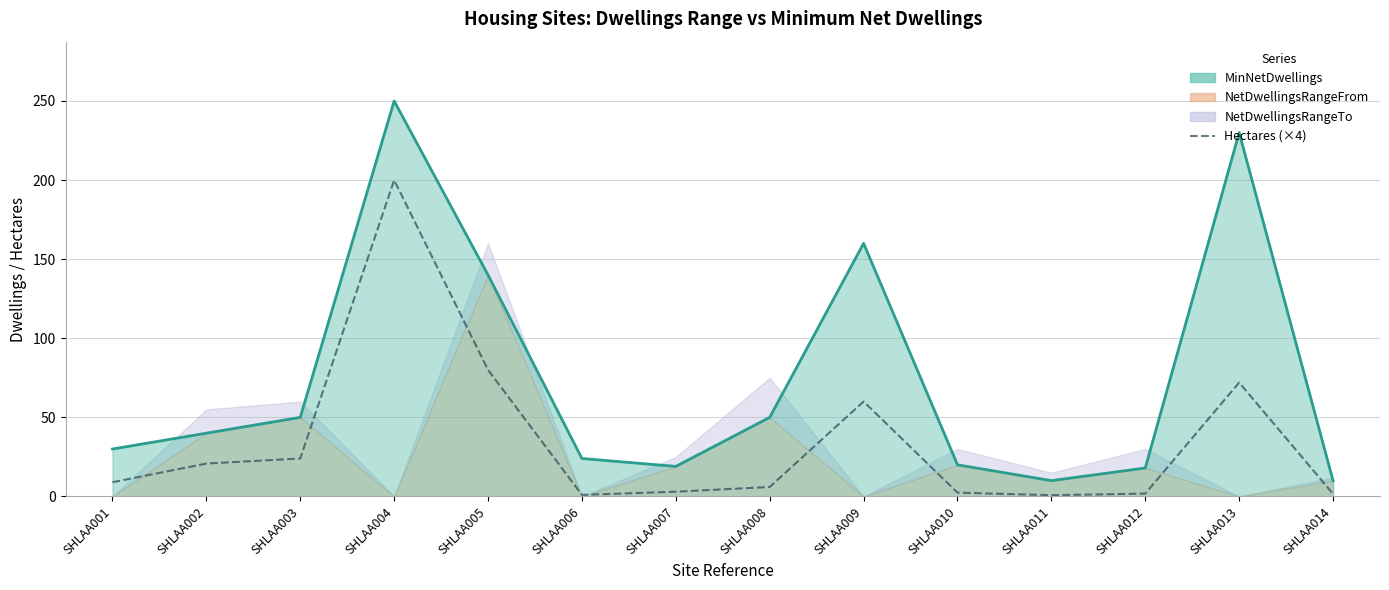

Which has a higher value, SHLAA009 or SHLAA012?

SHLAA009